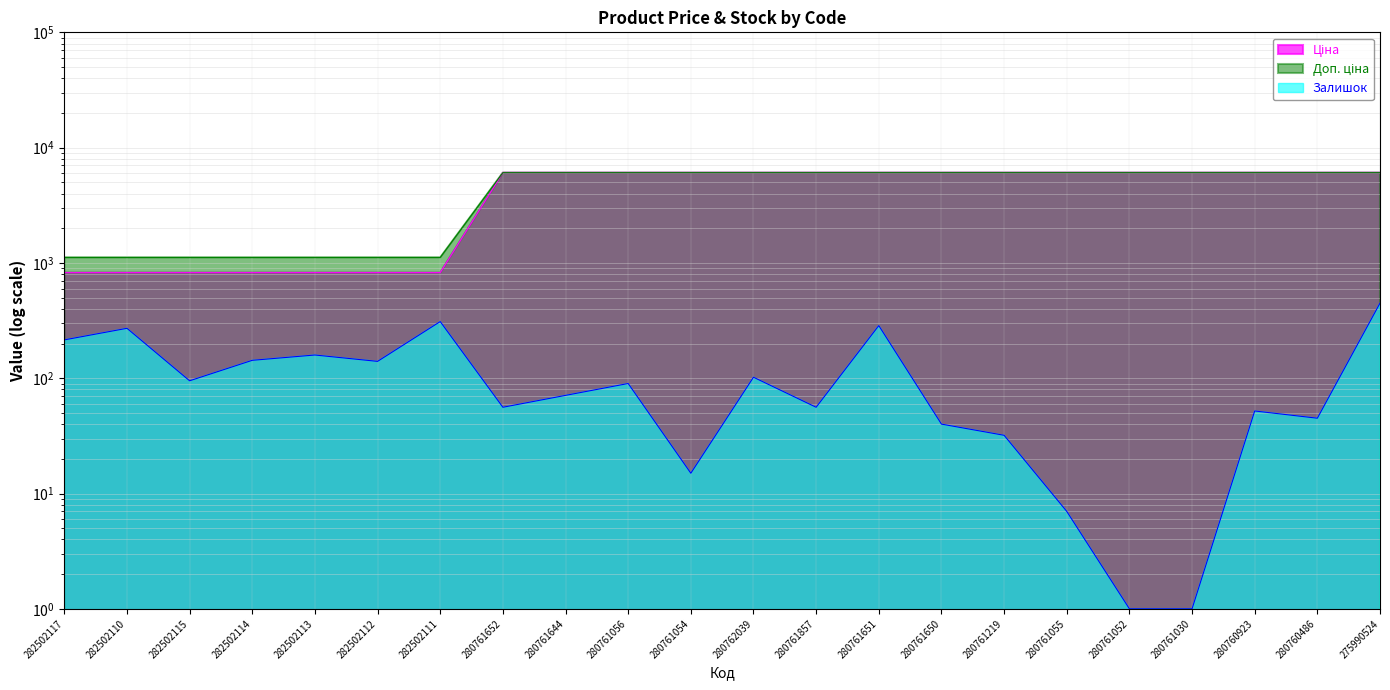

What is the difference between the second highest and minimum values in the Доп. ціна series?

4950.8